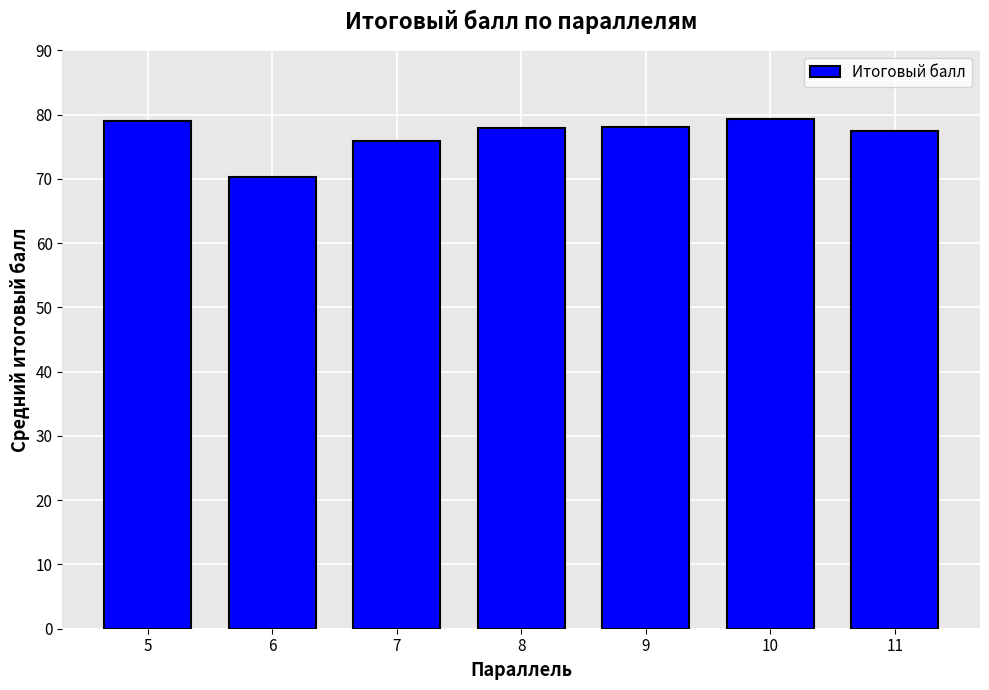

What value does the data have at 6?

70.4